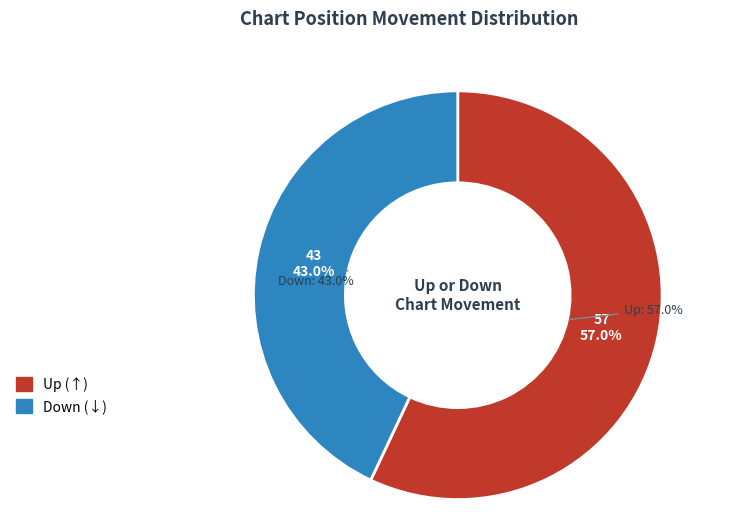

The up slice represents 48% of the pie. True or false?

False